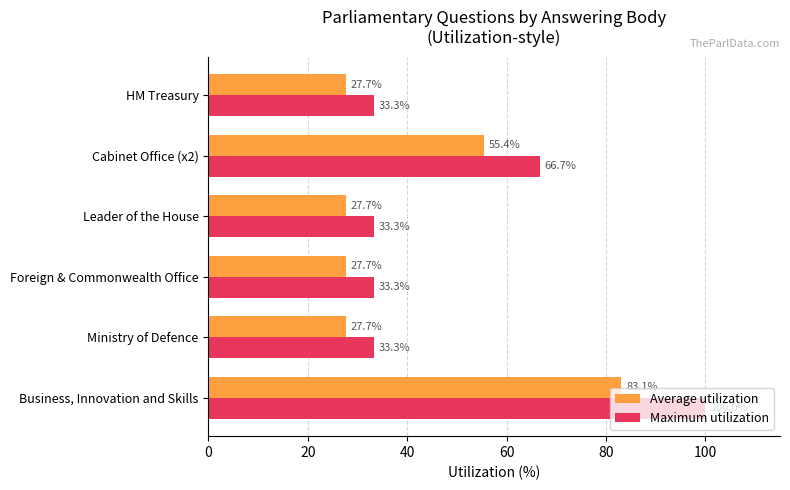

List the series in order of their peak value, lowest first.

Average utilization, Maximum utilization